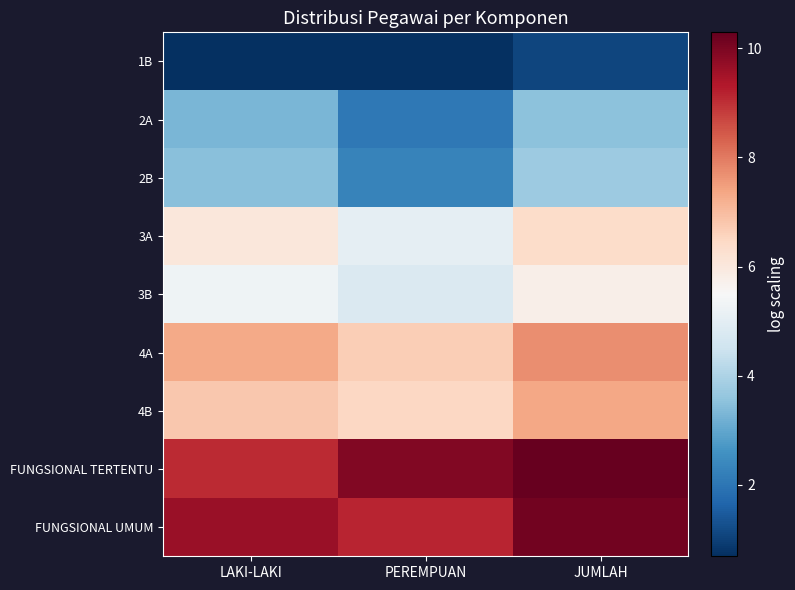

Reading left to right, list all the values displayed in this chart.

1B: LAKI-LAKI=0.7	PEREMPUAN=0.7	JUMLAH=1.1
2A: LAKI-LAKI=3.3	PEREMPUAN=2.1	JUMLAH=3.5
2B: LAKI-LAKI=3.5	PEREMPUAN=2.3	JUMLAH=3.7
3A: LAKI-LAKI=6.0	PEREMPUAN=5.1	JUMLAH=6.4
3B: LAKI-LAKI=5.3	PEREMPUAN=4.8	JUMLAH=5.8
4A: LAKI-LAKI=7.3	PEREMPUAN=6.7	JUMLAH=7.7
4B: LAKI-LAKI=6.8	PEREMPUAN=6.5	JUMLAH=7.3
FUNGSIONAL TERTENTU: LAKI-LAKI=9.1	PEREMPUAN=9.9	JUMLAH=10.3
FUNGSIONAL UMUM: LAKI-LAKI=9.6	PEREMPUAN=9.1	JUMLAH=10.1